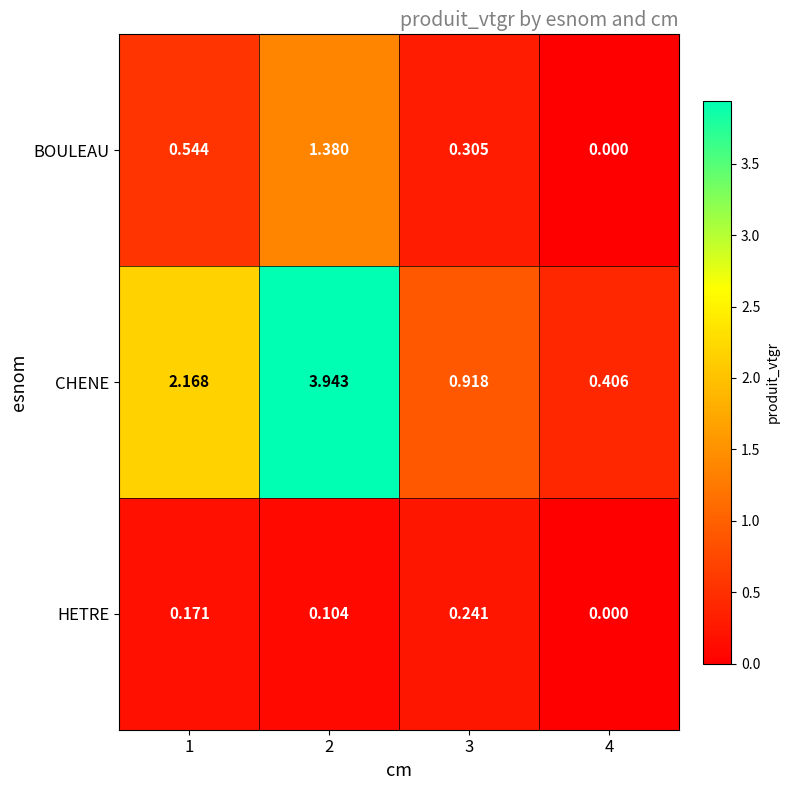

Which series has the largest total across all categories?

CHENE